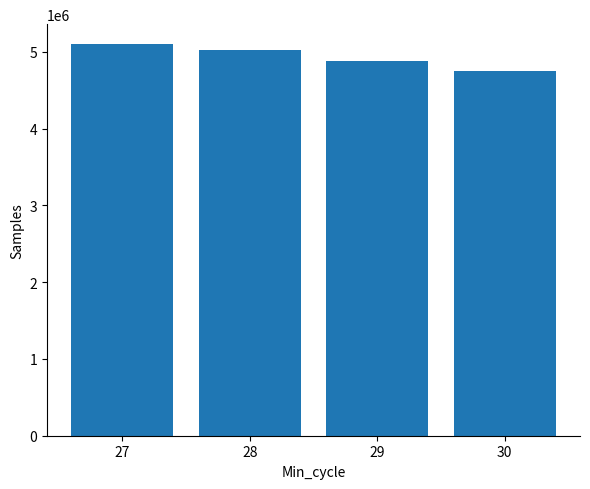

What is the approximate value at 29?

4874563.3